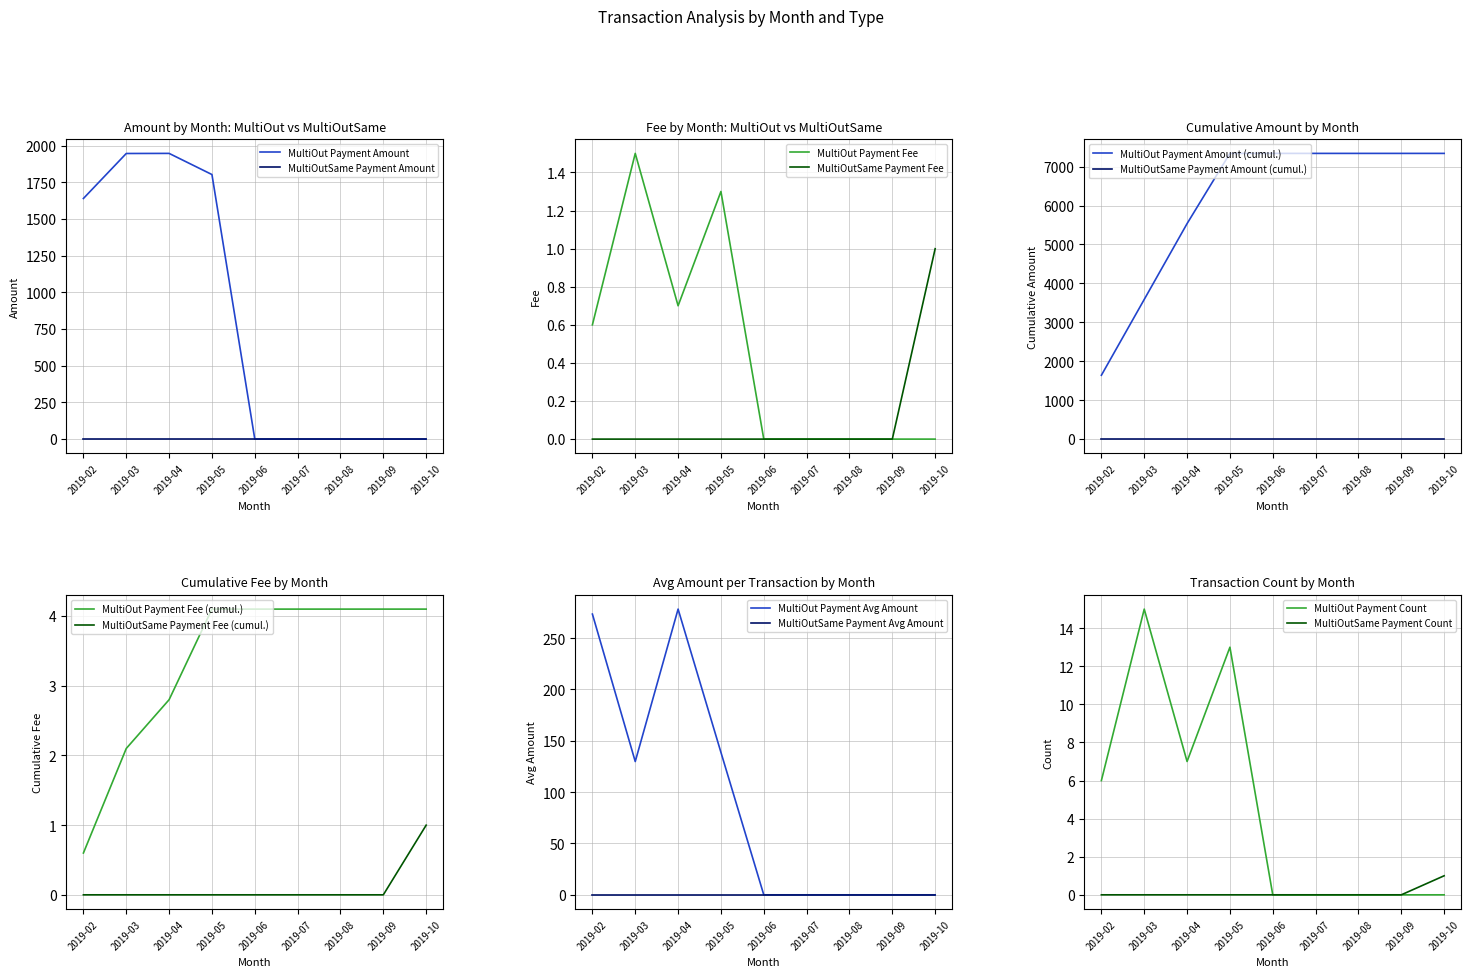

Which series has the largest total across all categories?

MultiOut Payment (Fee)